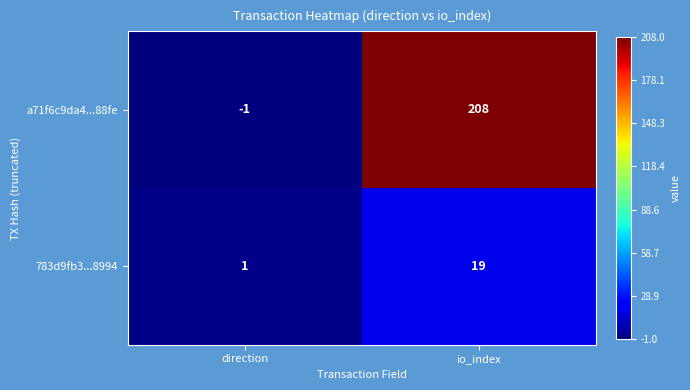

What is the difference between the 783d9fb3...8994 values at direction and io_index?

18